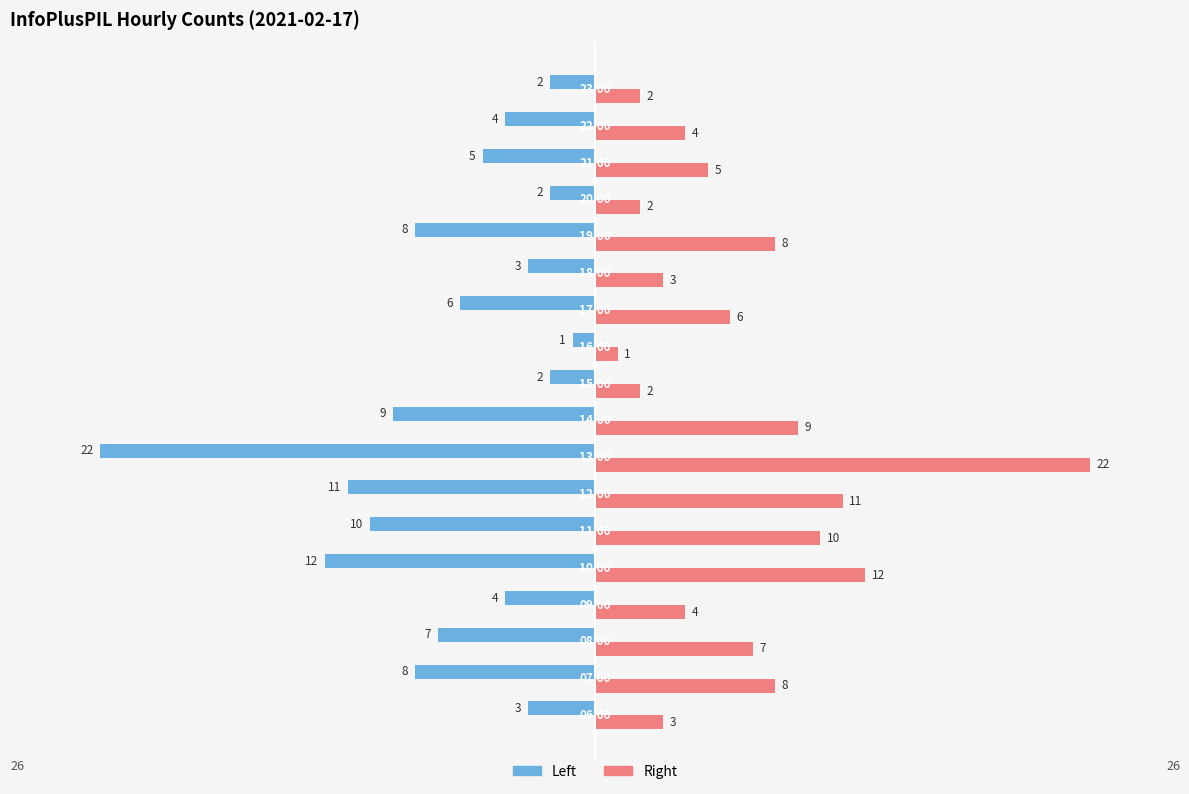

What is the greatest value displayed?

22